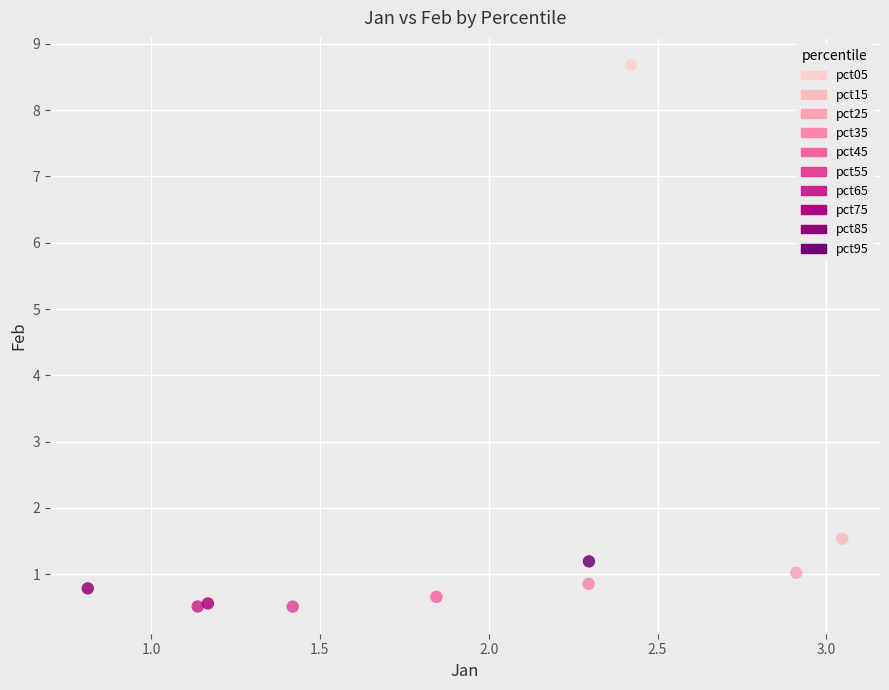

What are all the series names shown in the legend?

pct05, pct15, pct25, pct35, pct45, pct55, pct65, pct75, pct85, pct95